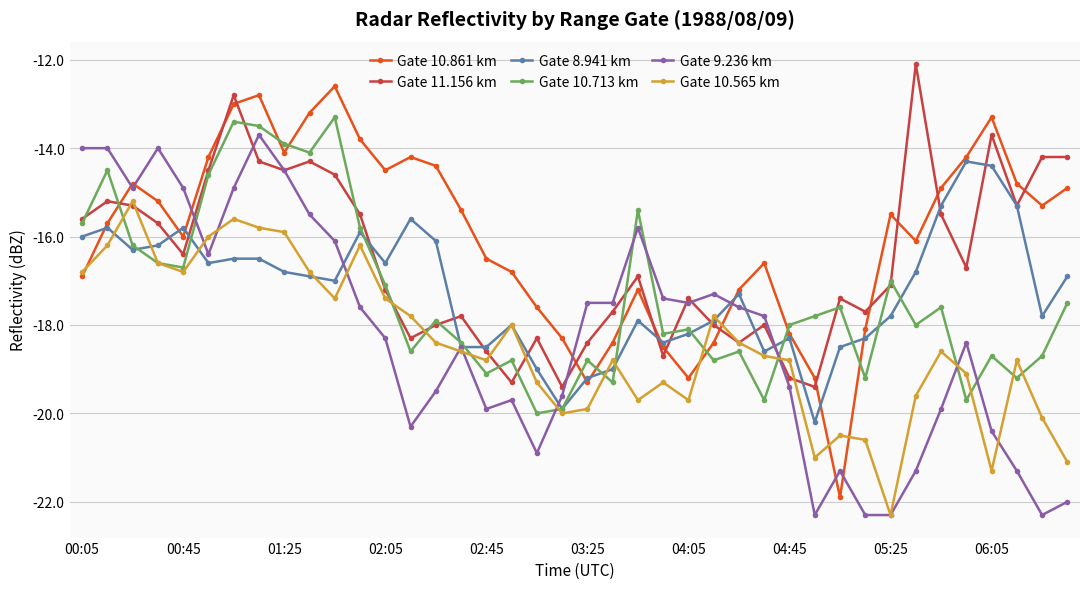

What is the greatest value displayed?

-12.1